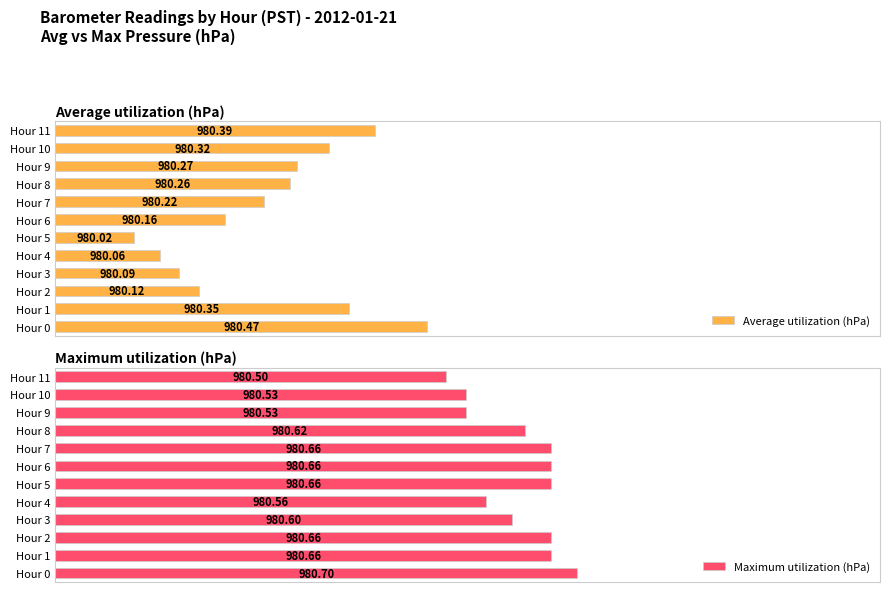

Rank the series by their maximum value, from lowest to highest.

Average utilization (hPa), Maximum utilization (hPa)